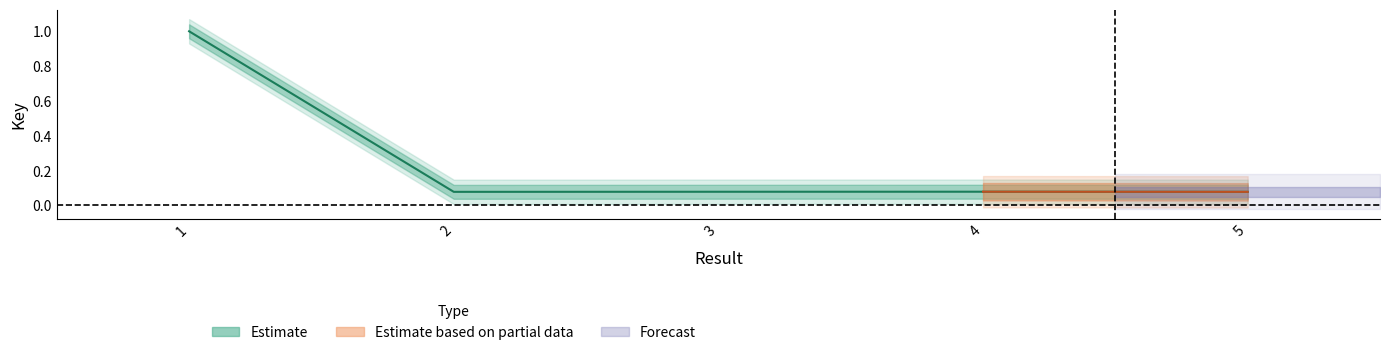

Reading left to right, what are all the values shown in this chart?

1.0	0.1	0.1	0.1	0.1